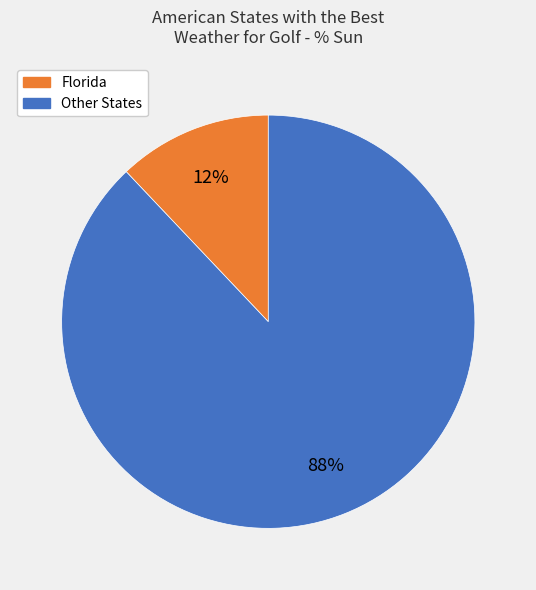

To the nearest percent, what is the difference between the largest and smallest slice percentages?

76%